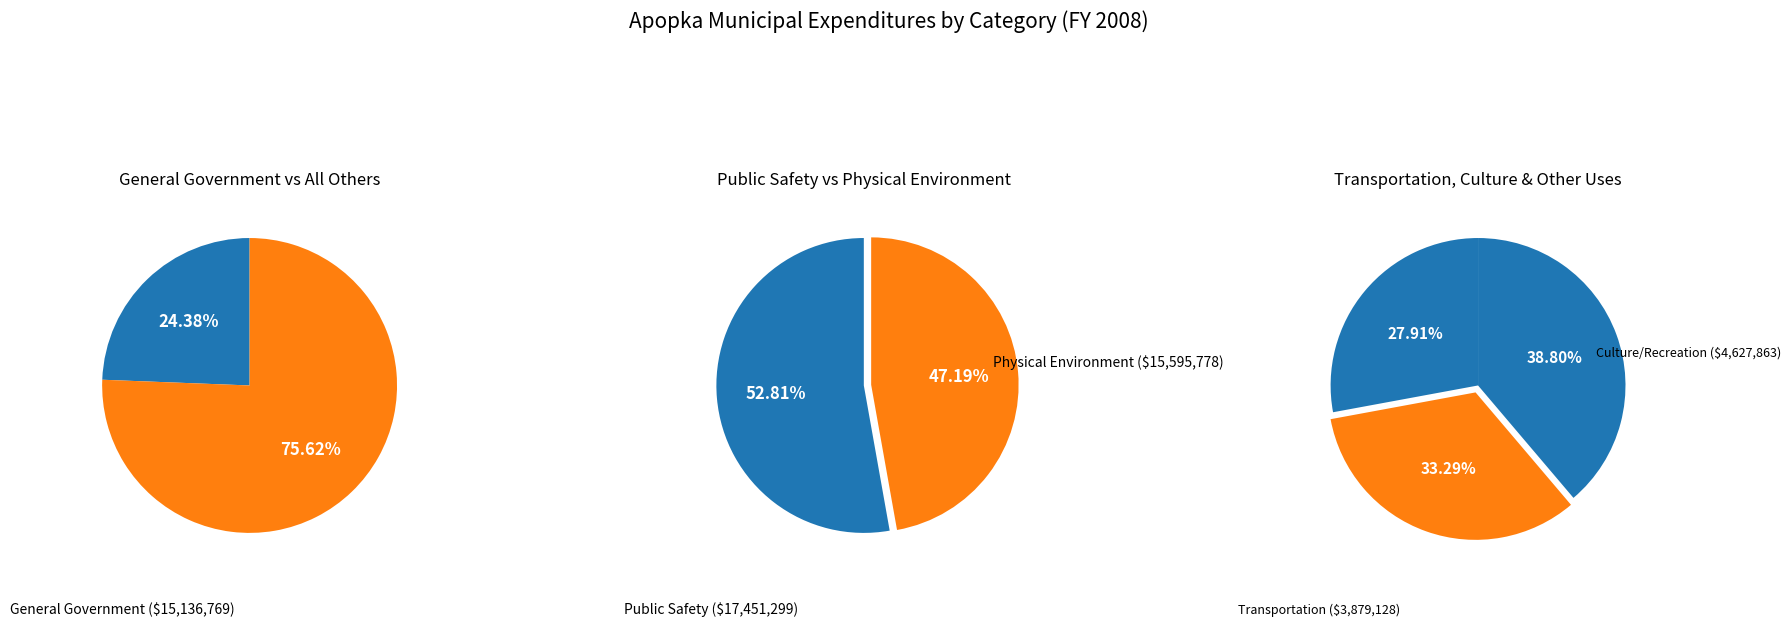

The General Government Services slice represents 24% of the pie. True or false?

True